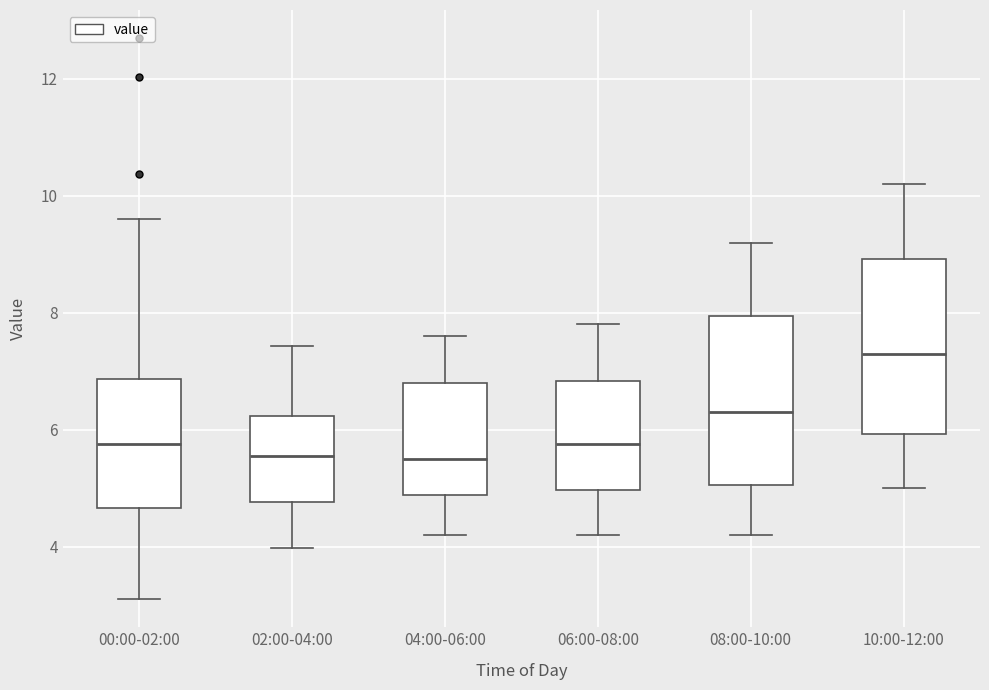

Reading left to right, read every box against the y-axis: the position of its median line, the range the box covers, and the ends of its whiskers. The values are not printed on the chart, so give them approximately, as read against the axis.

00:00-02:00: median 5.8, box 4.6 to 6.8, whiskers 3.2 to 9.6
02:00-04:00: median 5.6, box 4.8 to 6.2, whiskers 4.0 to 7.4
04:00-06:00: median 5.6, box 4.8 to 6.8, whiskers 4.2 to 7.6
06:00-08:00: median 5.8, box 5.0 to 6.8, whiskers 4.2 to 7.8
08:00-10:00: median 6.4, box 5.0 to 8.0, whiskers 4.2 to 9.2
10:00-12:00: median 7.4, box 6.0 to 9.0, whiskers 5.0 to 10.2